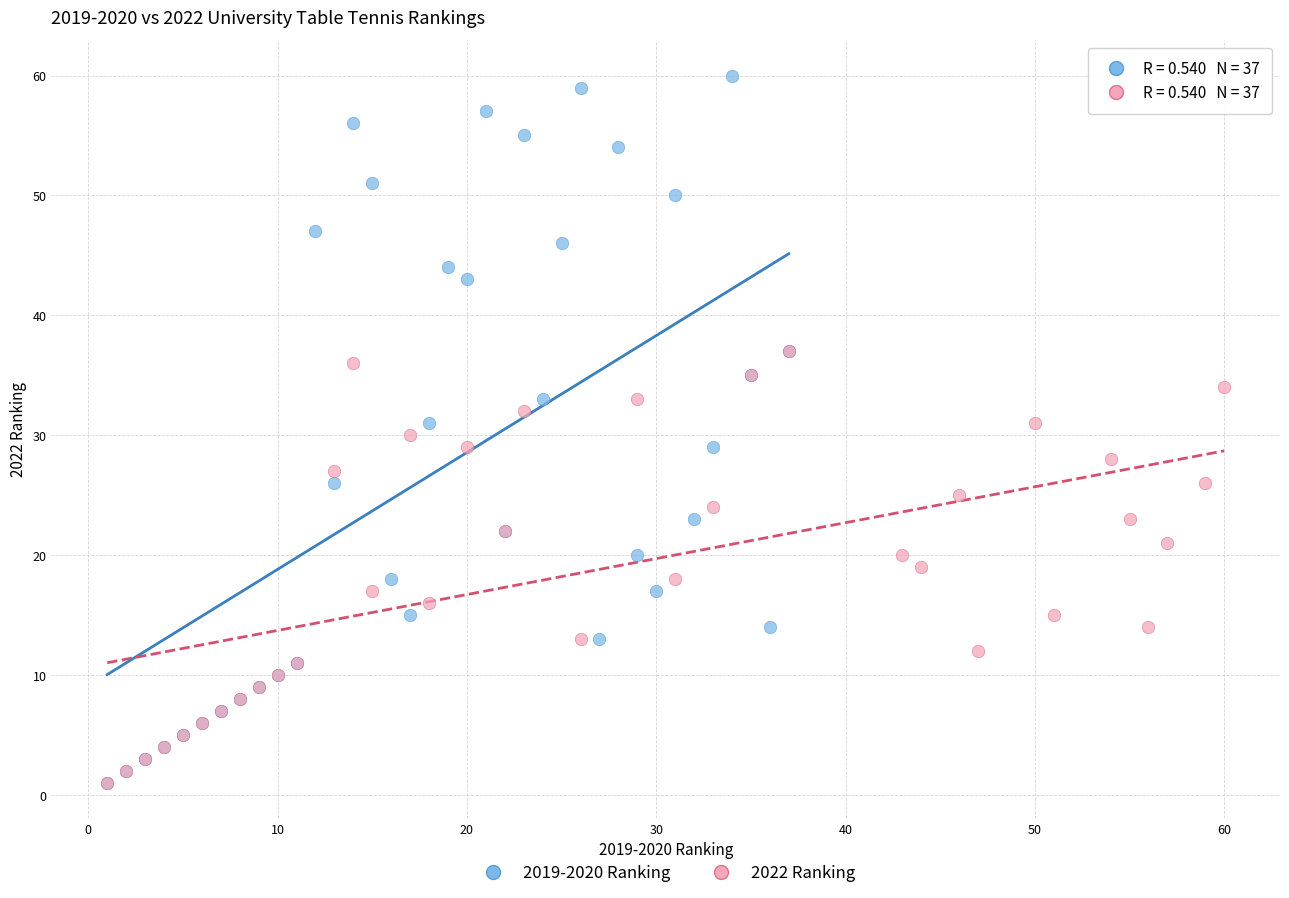

Which series has the widest spread of Y values?

2019-2020 Ranking